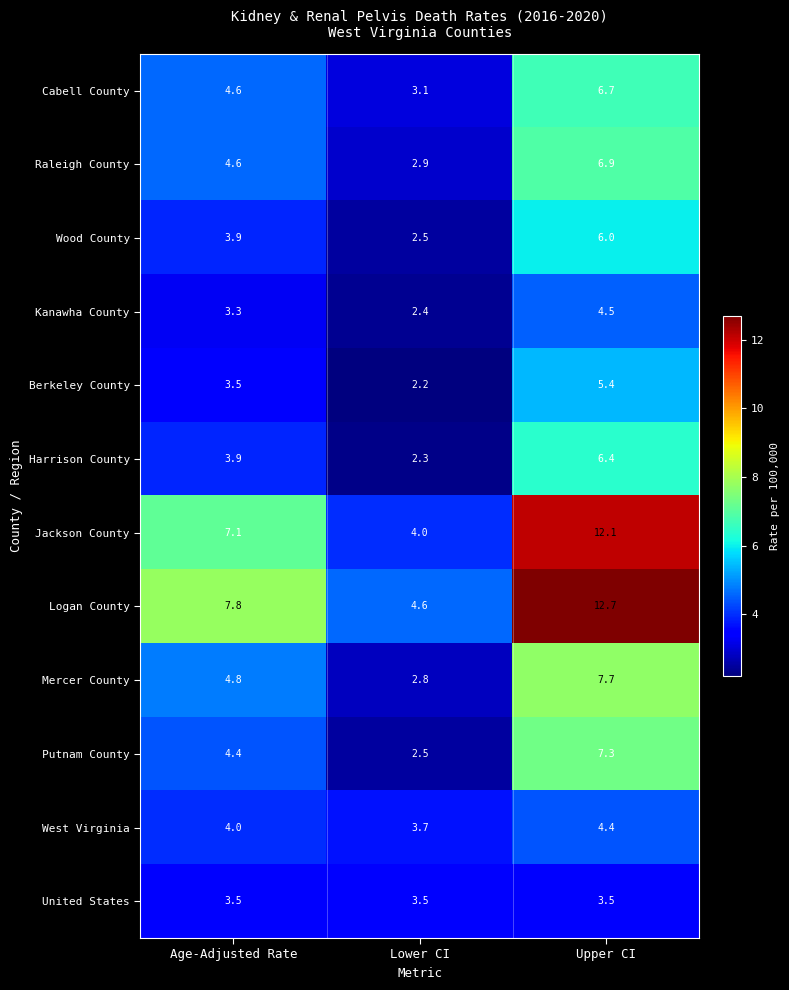

What is the minimum value shown in the chart?

2.2